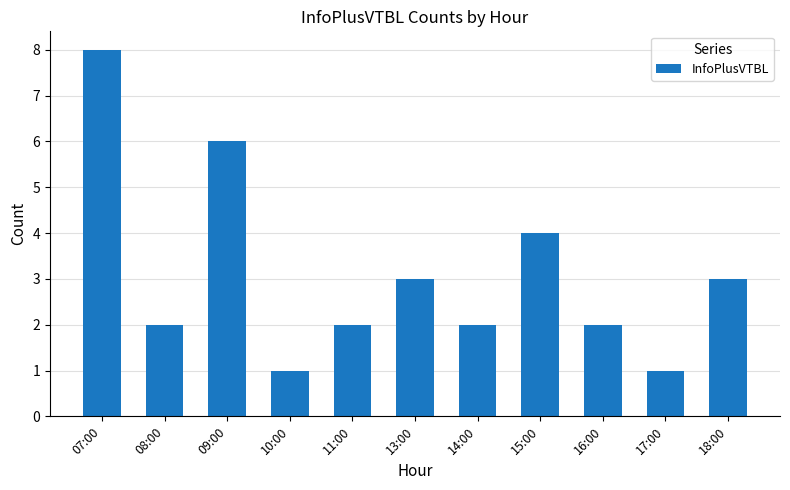

Which category has the highest value across all series?

07:00